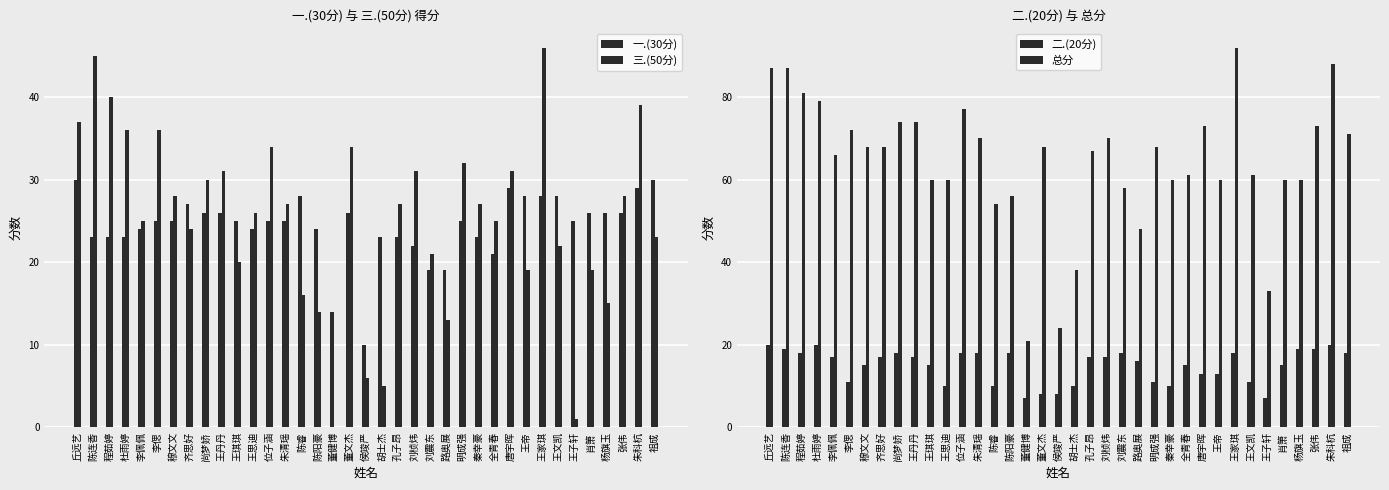

At which category is the sum across all series the highest?

王家琪